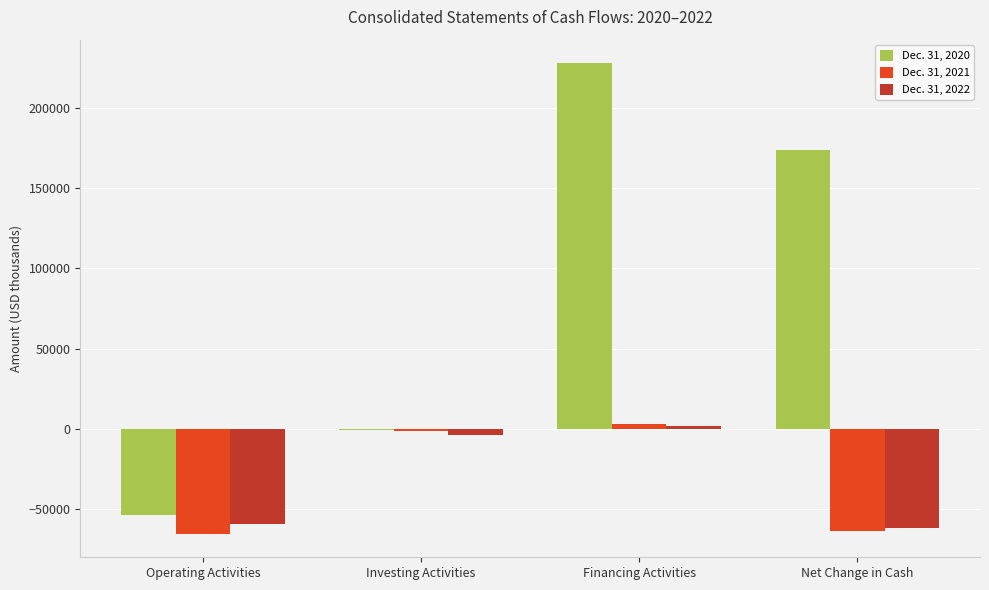

What is the sum of all Dec. 31, 2022 values?

-123728